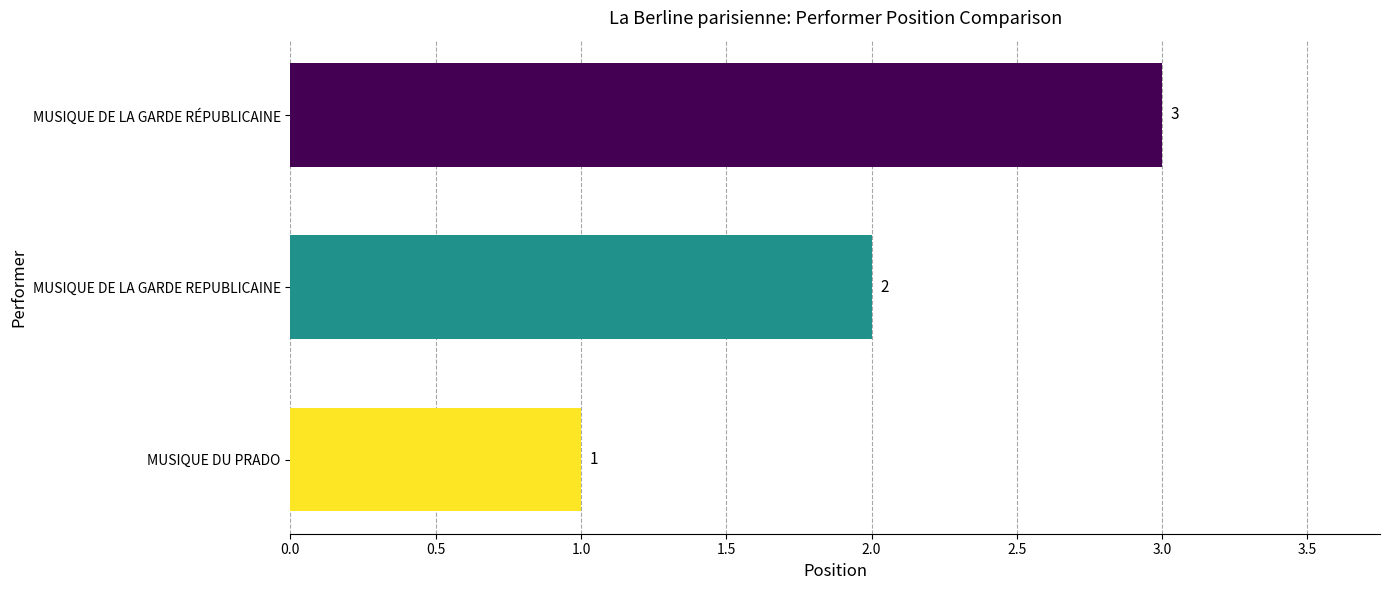

Read the value at MUSIQUE DE LA GARDE RÉPUBLICAINE.

3